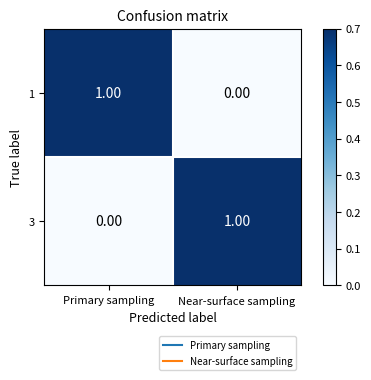

How many categories are shown in the chart?

2